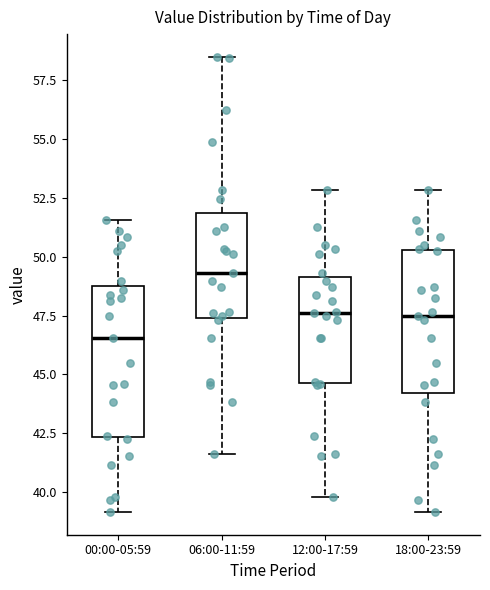

Where is the lower edge of the box for 00:00-05:59 on the y-axis? The values are not printed on the chart, so give them approximately, as read against the axis.

42.5